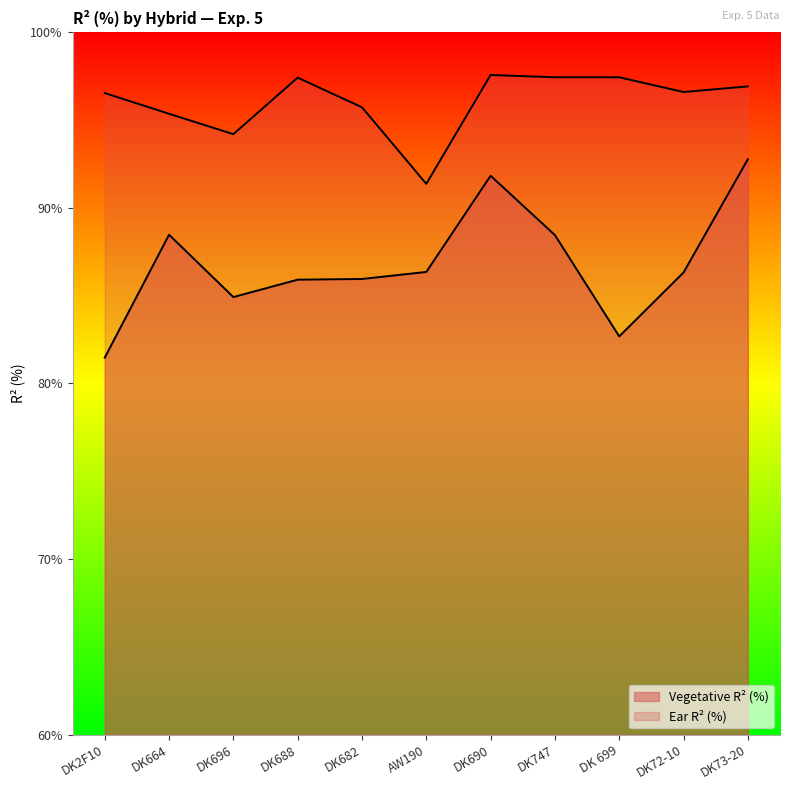

Which category has the lowest value in the Ear R² (%) series?

AW190